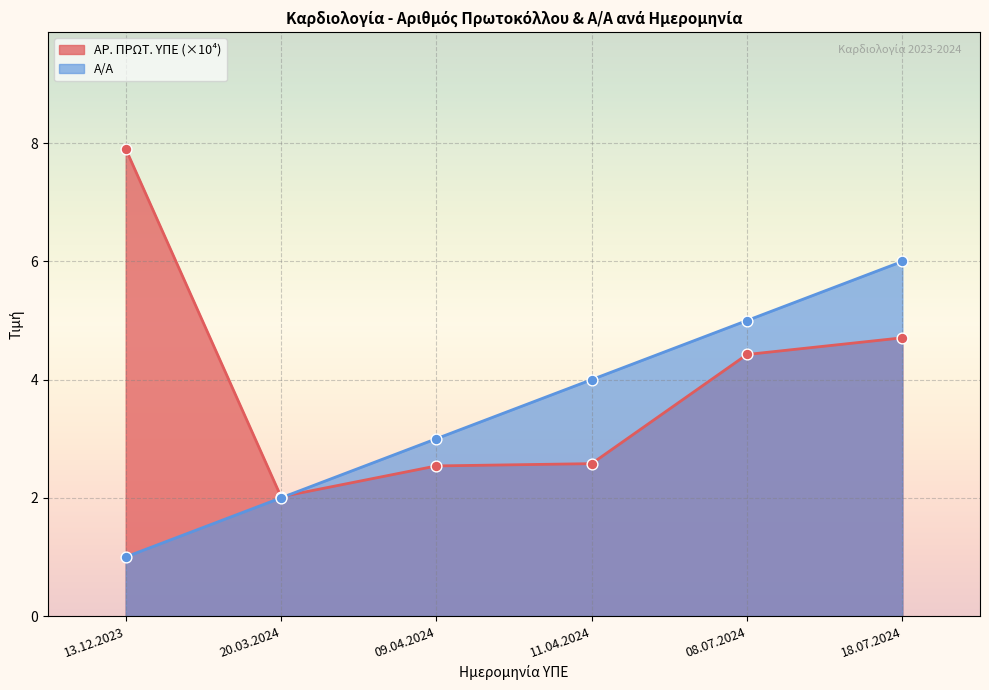

Which series reaches the maximum Y coordinate?

ΑΡ. ΠΡΩΤ. ΥΠΕ